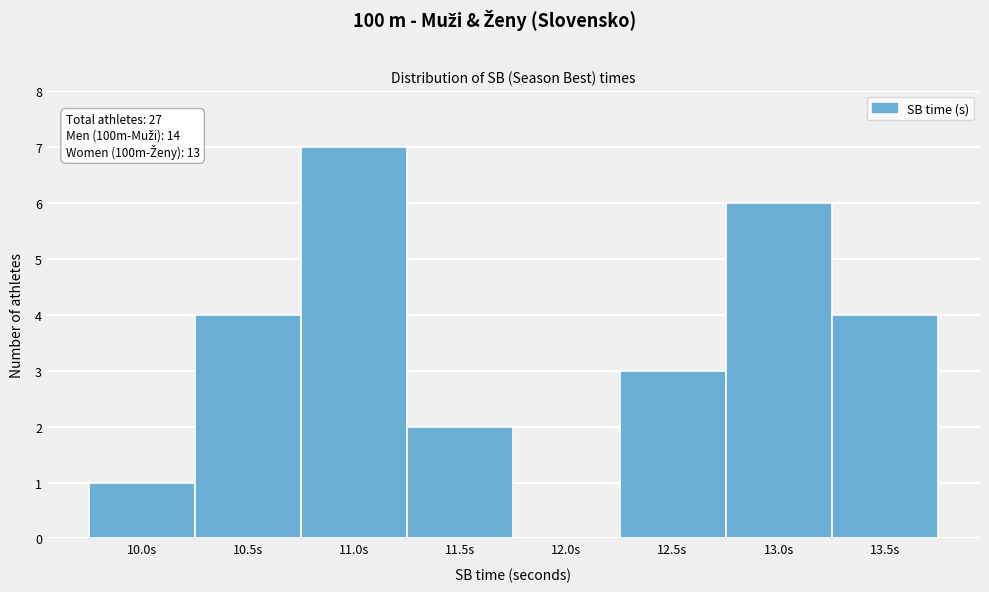

Reading left to right, extract all data points from this chart.

10.0s=1	10.5s=4	11.0s=7	11.5s=2	12.0s=0	12.5s=3	13.0s=6	13.5s=4